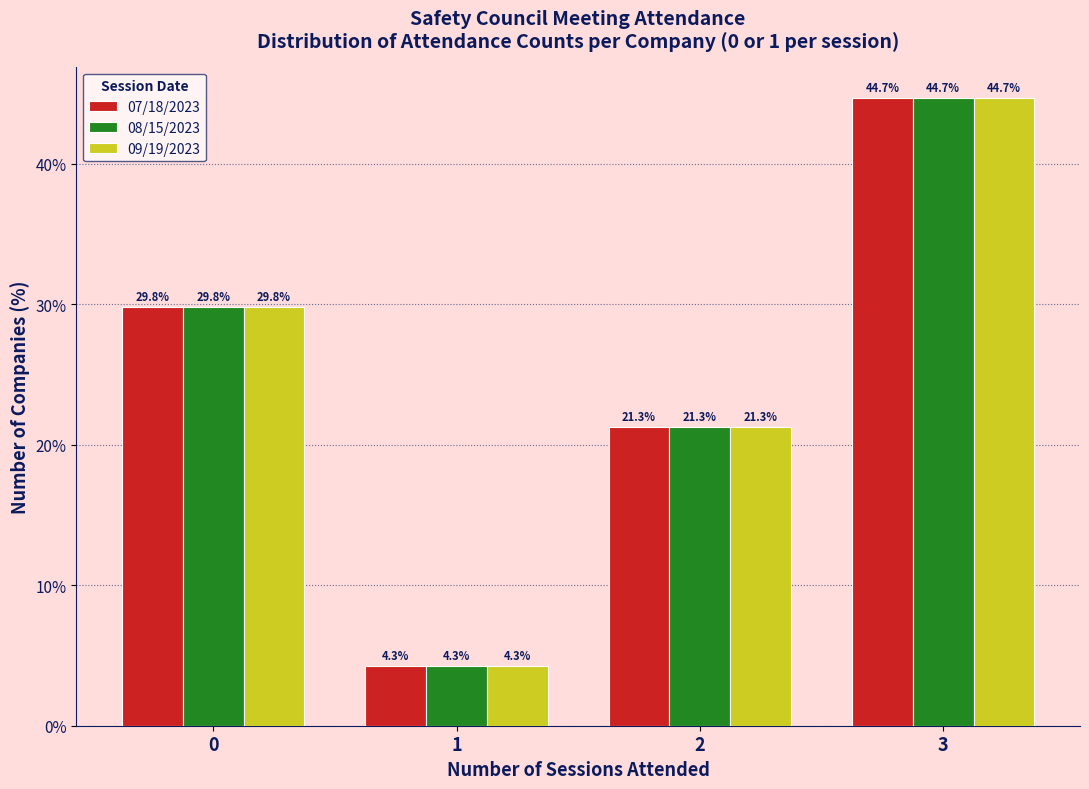

Reading right to left, transcribe all the data shown in this chart.

07/18/2023: 44.7	21.3	4.3	29.8
08/15/2023: 44.7	21.3	4.3	29.8
09/19/2023: 44.7	21.3	4.3	29.8